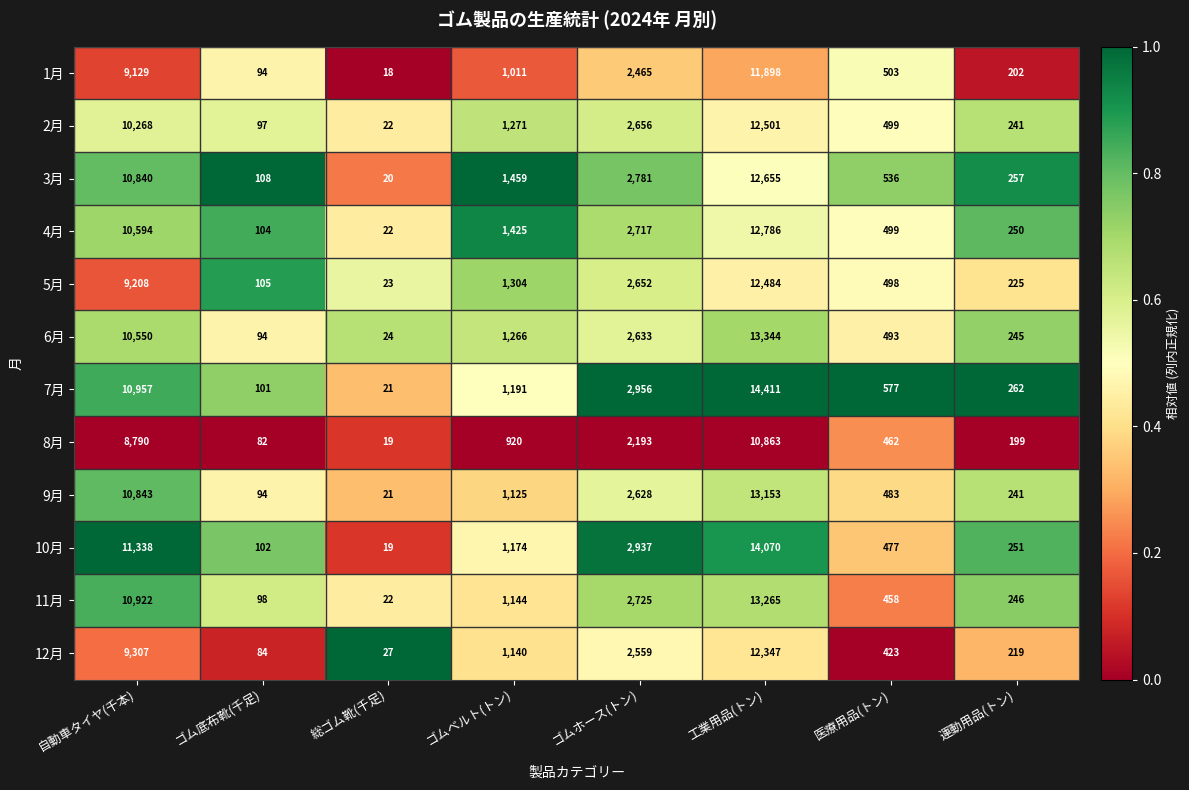

Which category has the highest value across all series?

工業用品(トン)